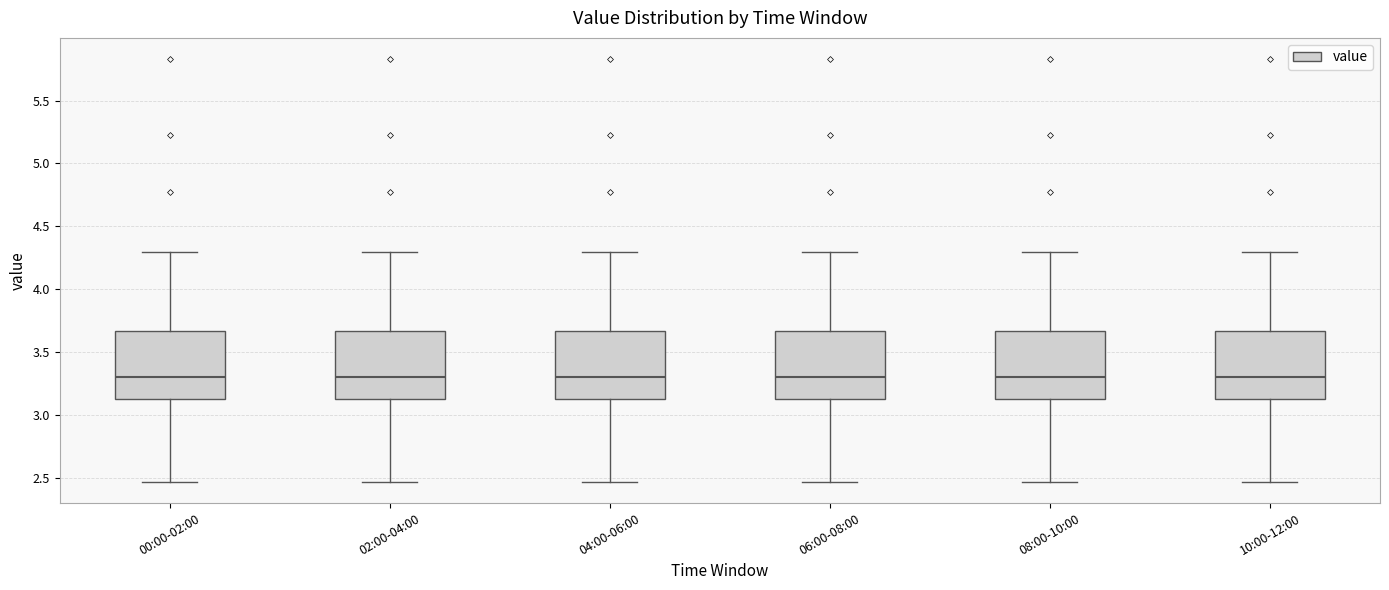

Reading left to right, transcribe this box plot: for each box, give where its median line is, the range the box spans, and where its two whiskers end, as read against the y-axis. The values are not printed on the chart, so give them approximately, as read against the axis.

00:00-02:00: median 3.30, box 3.15 to 3.65, whiskers 2.45 to 4.30
02:00-04:00: median 3.30, box 3.15 to 3.65, whiskers 2.45 to 4.30
04:00-06:00: median 3.30, box 3.15 to 3.65, whiskers 2.45 to 4.30
06:00-08:00: median 3.30, box 3.15 to 3.65, whiskers 2.45 to 4.30
08:00-10:00: median 3.30, box 3.15 to 3.65, whiskers 2.45 to 4.30
10:00-12:00: median 3.30, box 3.15 to 3.65, whiskers 2.45 to 4.30